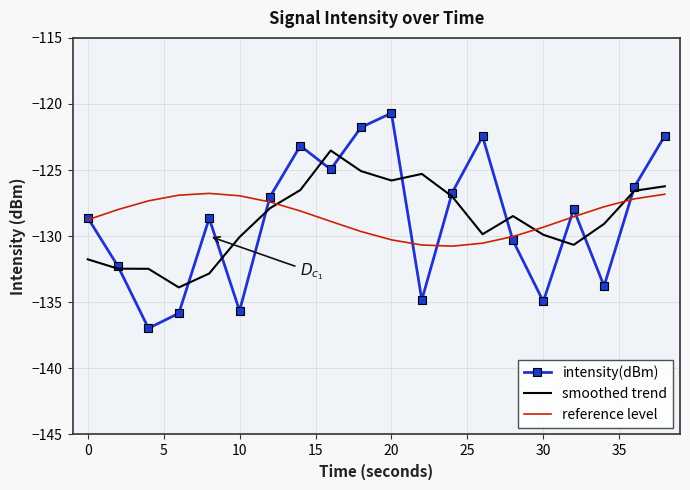

Rank the series by their maximum value, from highest to lowest.

intensity(dBm), smoothed trend, reference level